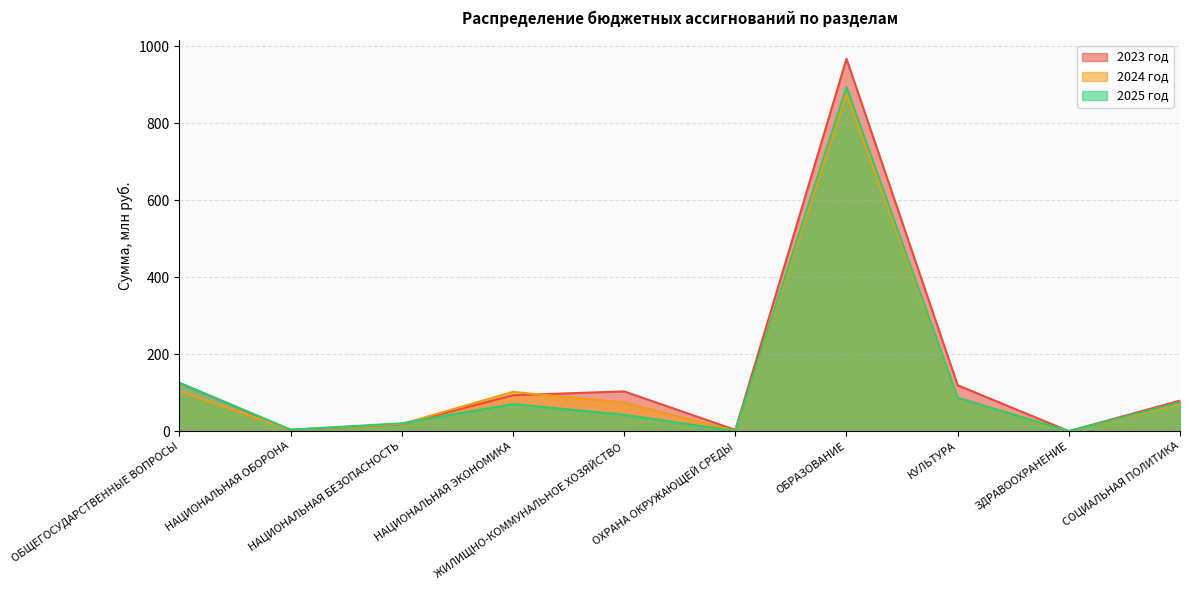

What is the average value of the 2024 год series?

133.7